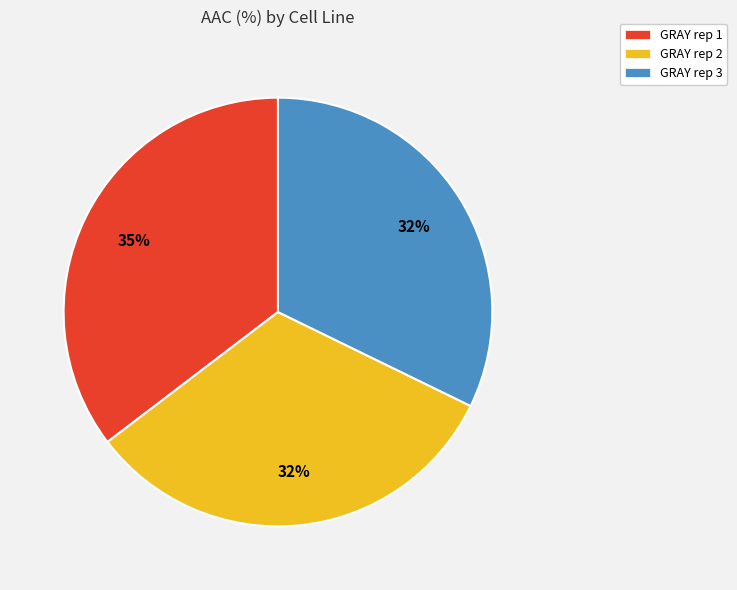

How many segments does this pie chart have?

3